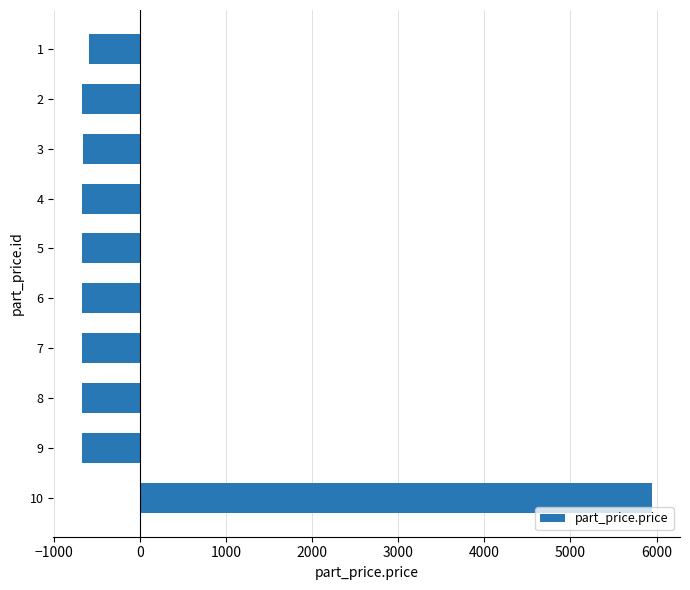

What is the greatest value displayed?

5941.3